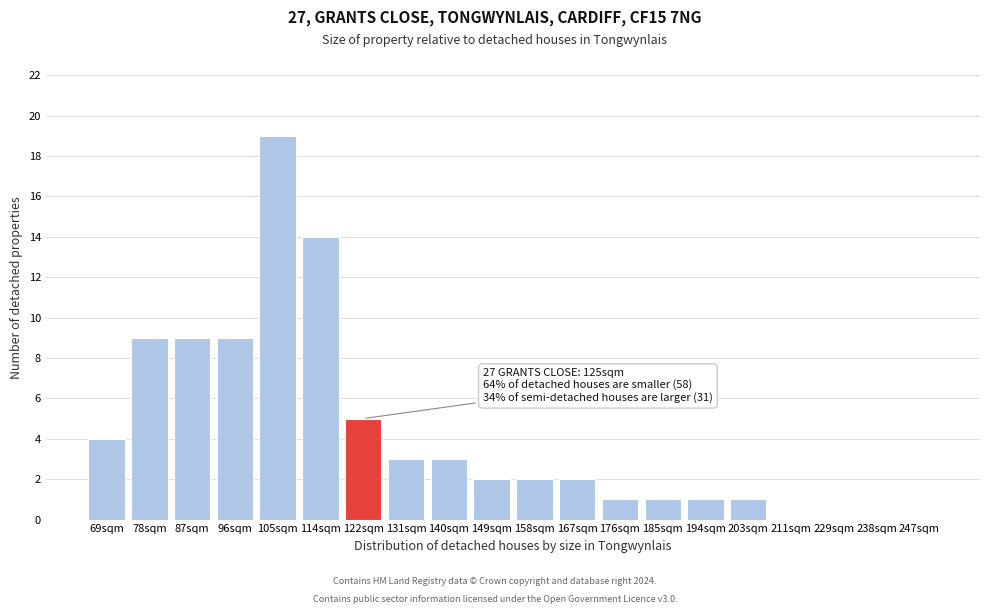

Reading left to right, transcribe all the data shown in this chart.

69sqm=4	78sqm=9	87sqm=9	96sqm=9	105sqm=19	114sqm=14	122sqm=5	131sqm=3	140sqm=3	149sqm=2	158sqm=2	167sqm=2	176sqm=1	185sqm=1	194sqm=1	203sqm=1	211sqm=0	229sqm=0	238sqm=0	247sqm=0